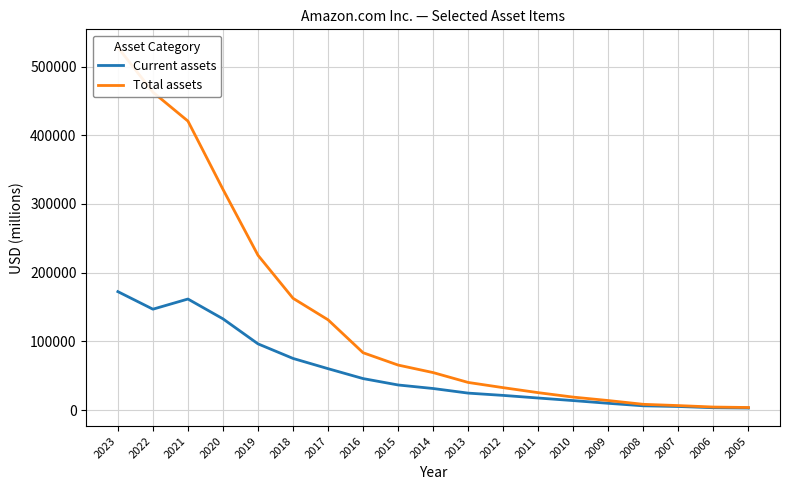

What is the difference between the maximum and minimum values in the Current assets series?

169422